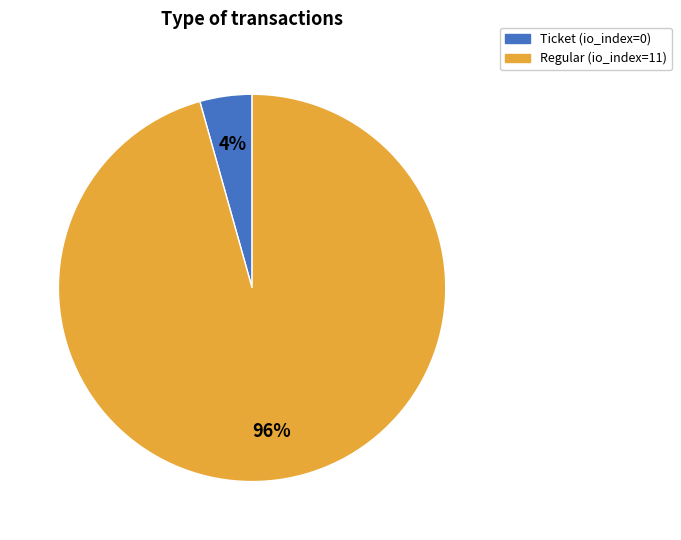

Which category accounts for the majority?

Regular